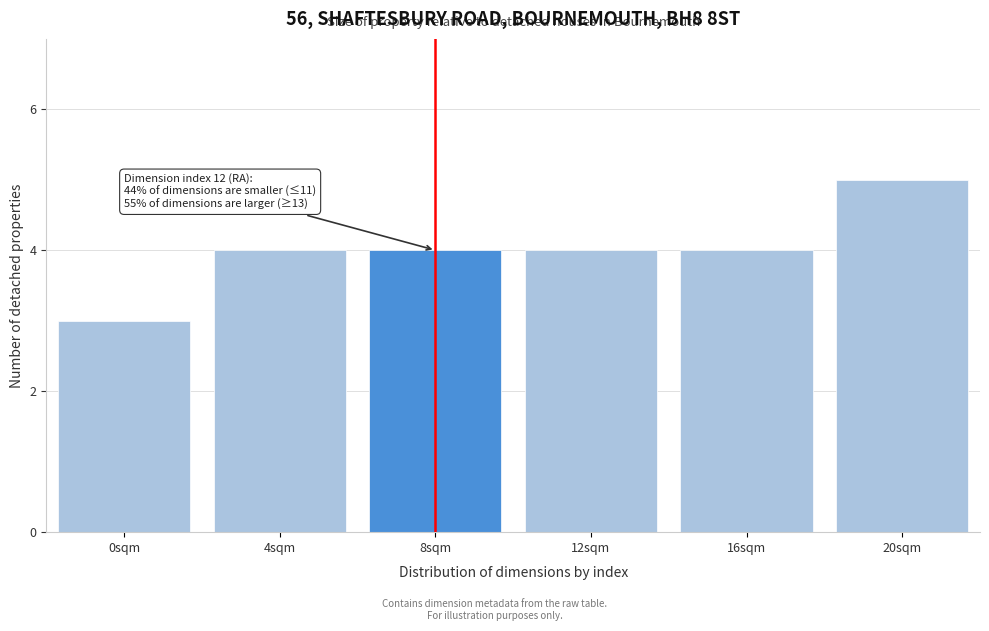

Reading right to left, what are all the values shown in this chart?

5	4	4	4	4	3